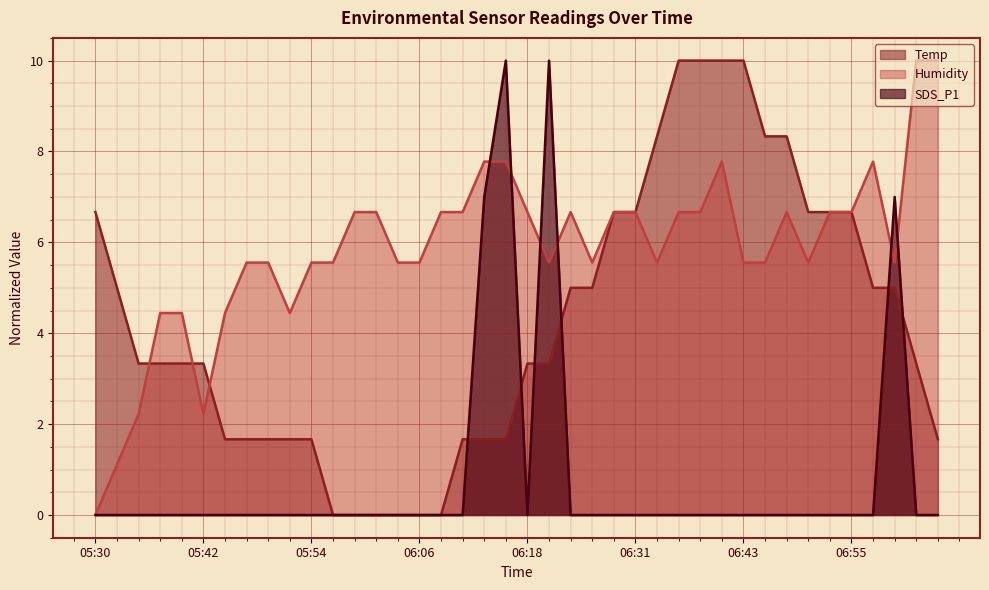

What are all the series names shown in the legend?

Temp, Humidity, SDS_P1